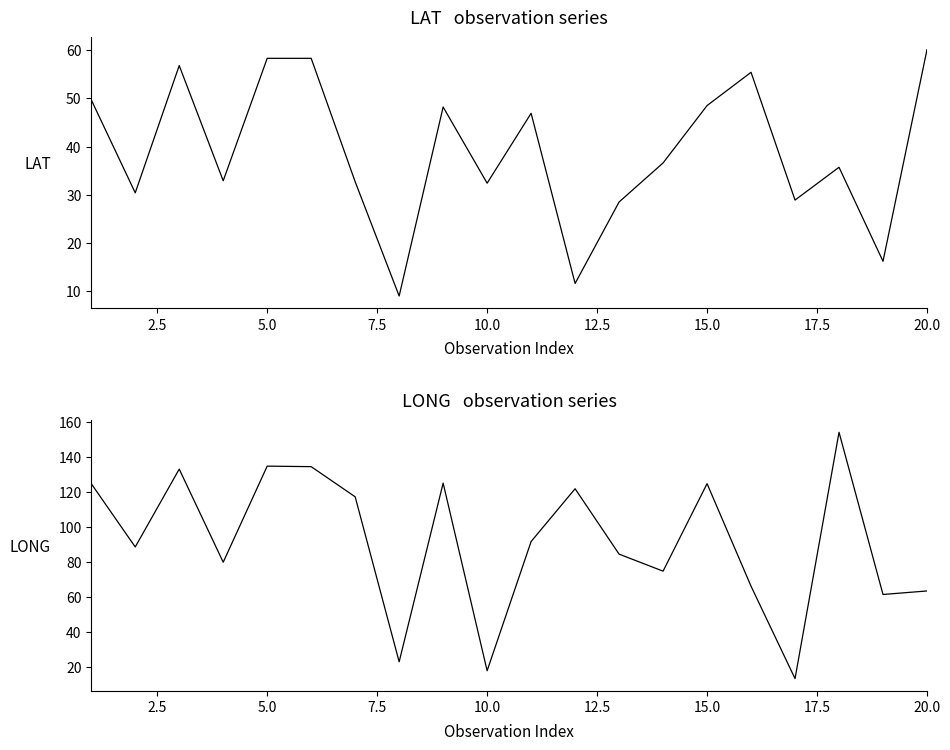

Rank the series by their maximum value, from lowest to highest.

LAT, LONG